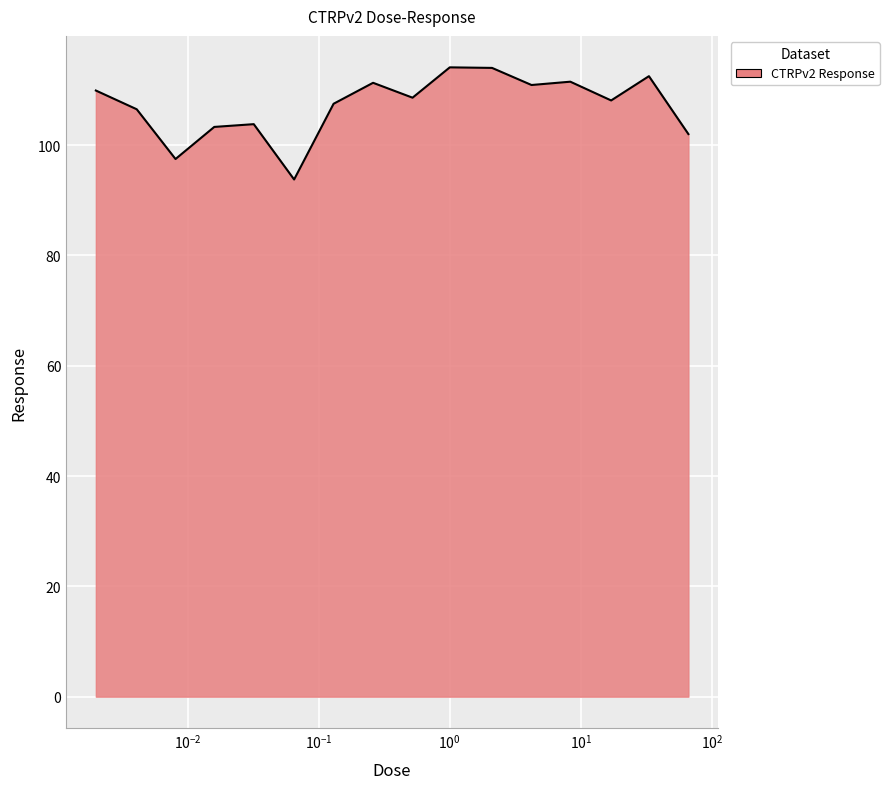

Count the number of data series in this chart.

1